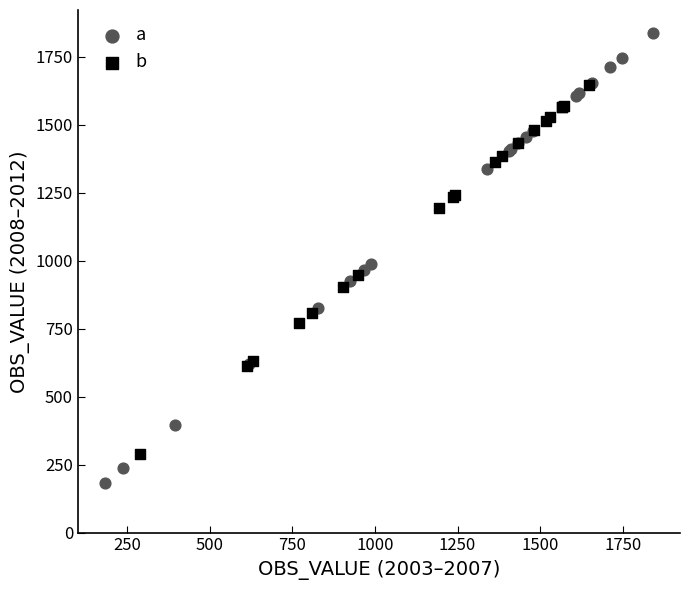

What are all the series names shown in the legend?

a, b